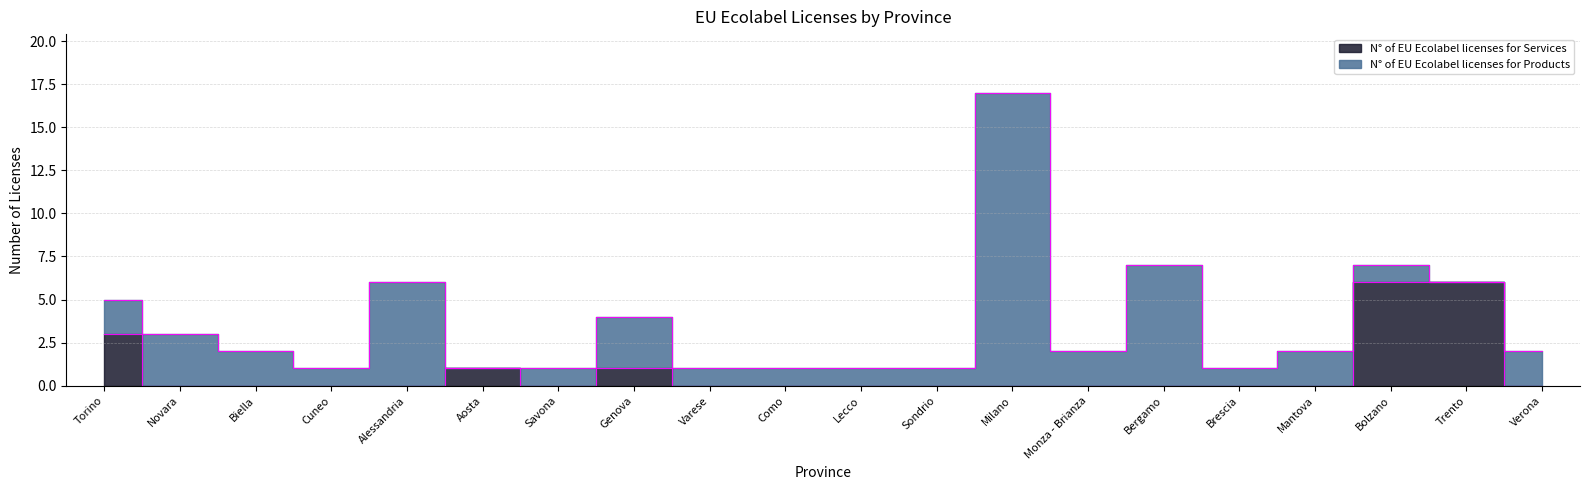

Where is the first local maximum?

Aosta